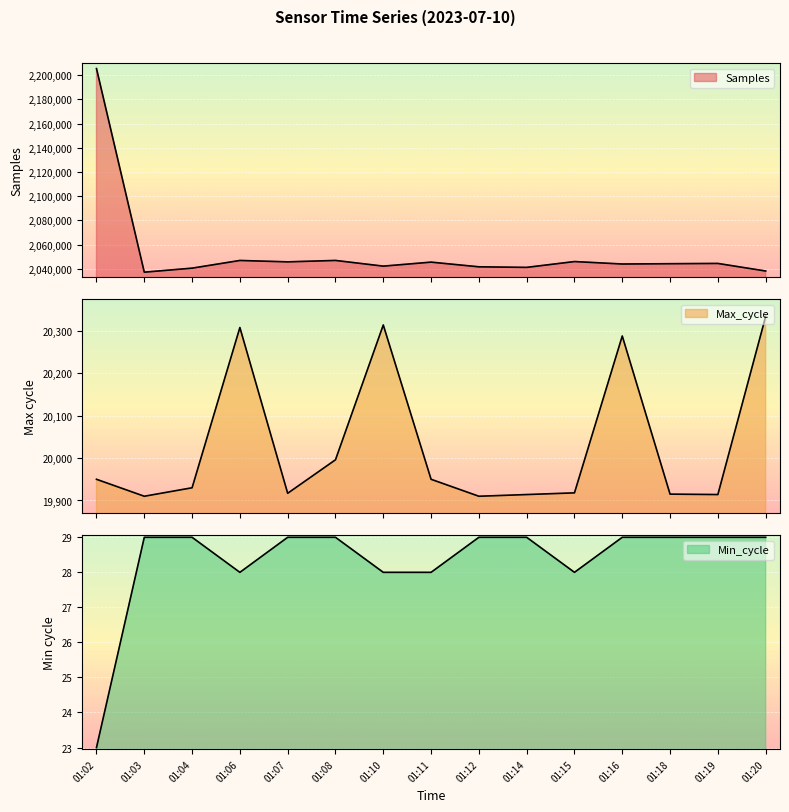

Which has a higher value, 01:10 or 01:19?

01:19